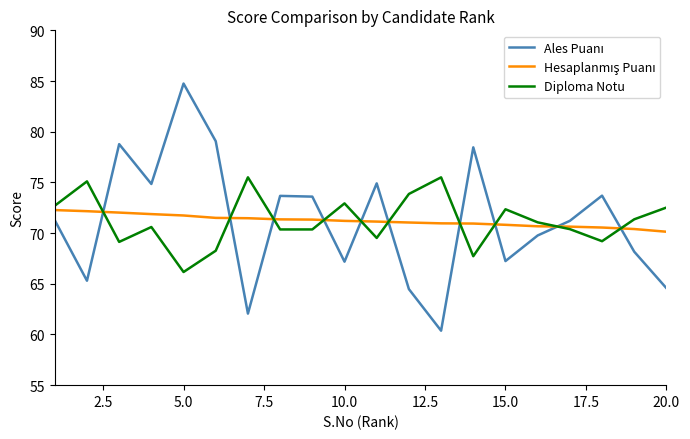

What is the smallest value displayed?

60.4